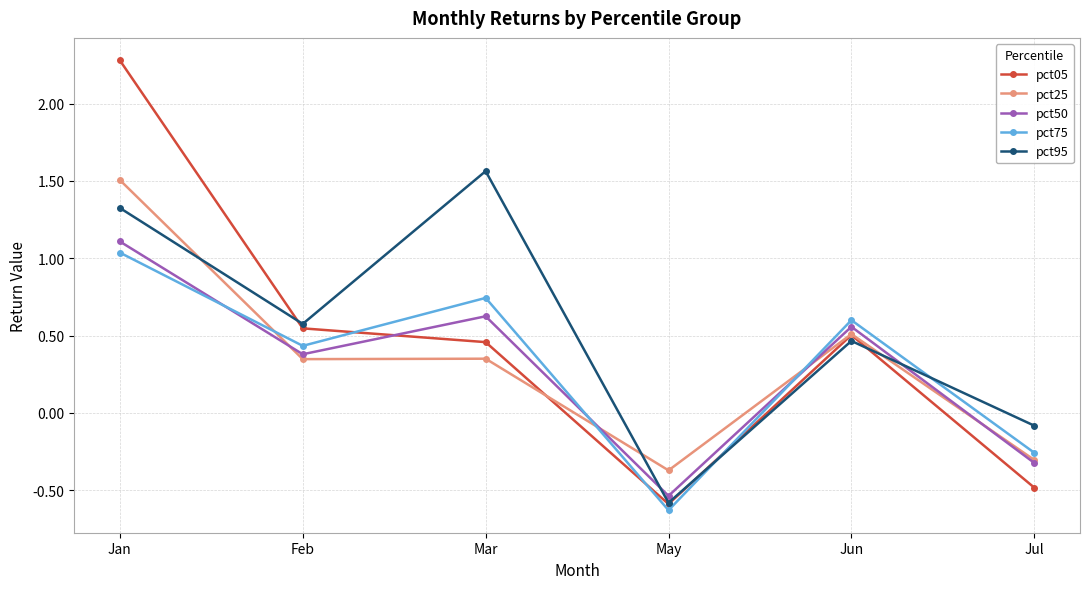

How many positive values does the pct75 series have?

4